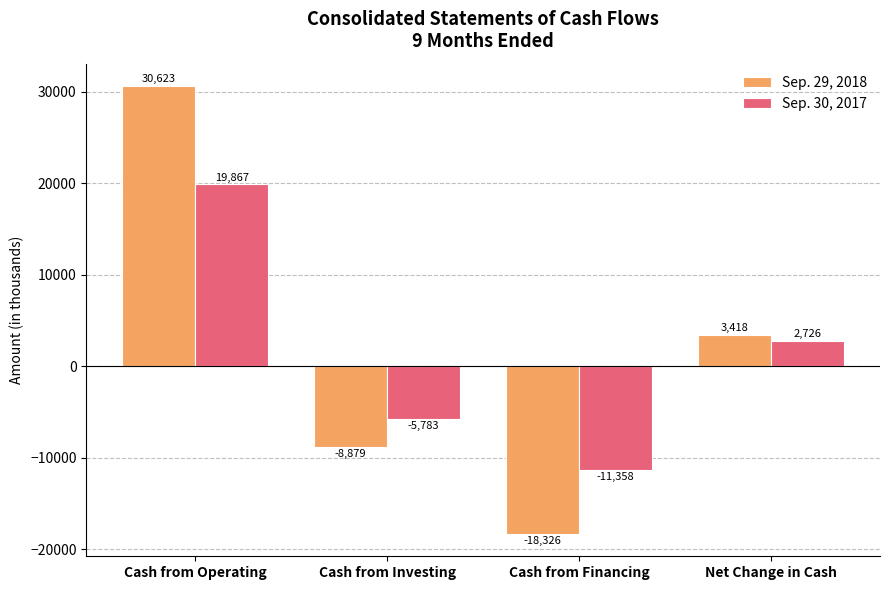

Which series changed the most between Cash from Investing and Net Change in Cash?

Sep. 29, 2018